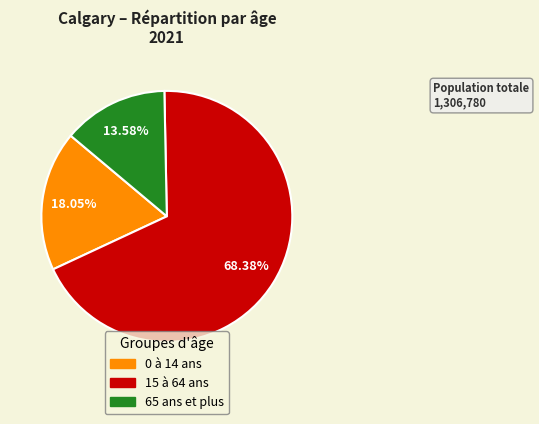

Do 15 à 64 ans and 0 à 14 ans together represent more than half of the pie?

Yes